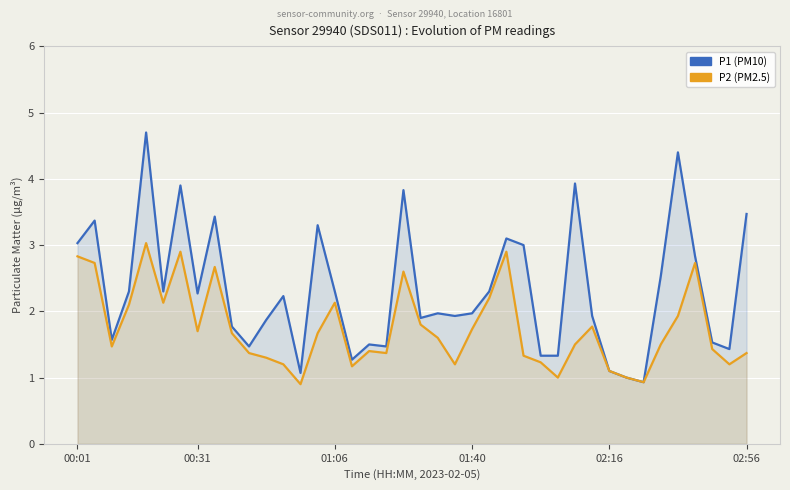

What value does the P1 (PM10) series have at 22?

1.9